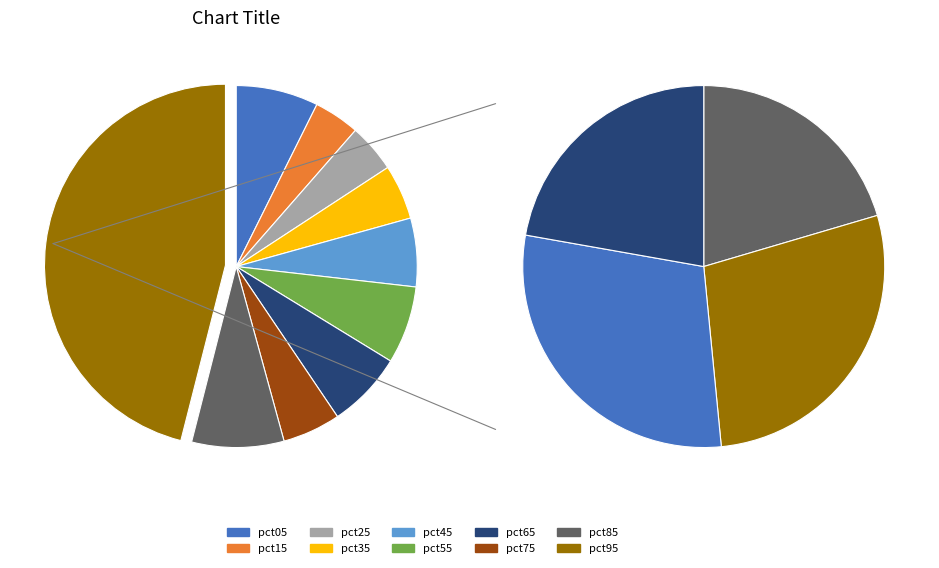

Is the sum of pct85 and pct75 greater than half?

No